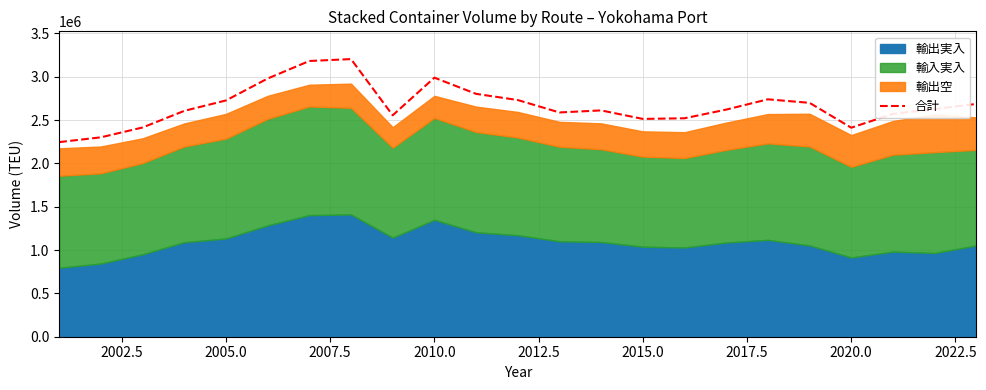

What is the greatest value displayed?

3203871.0